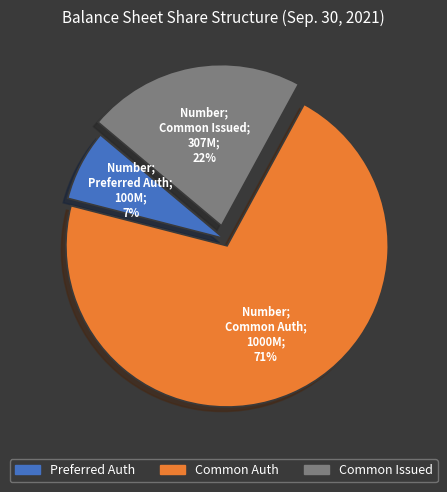

Is there any slice that represents more than half of the pie?

Yes